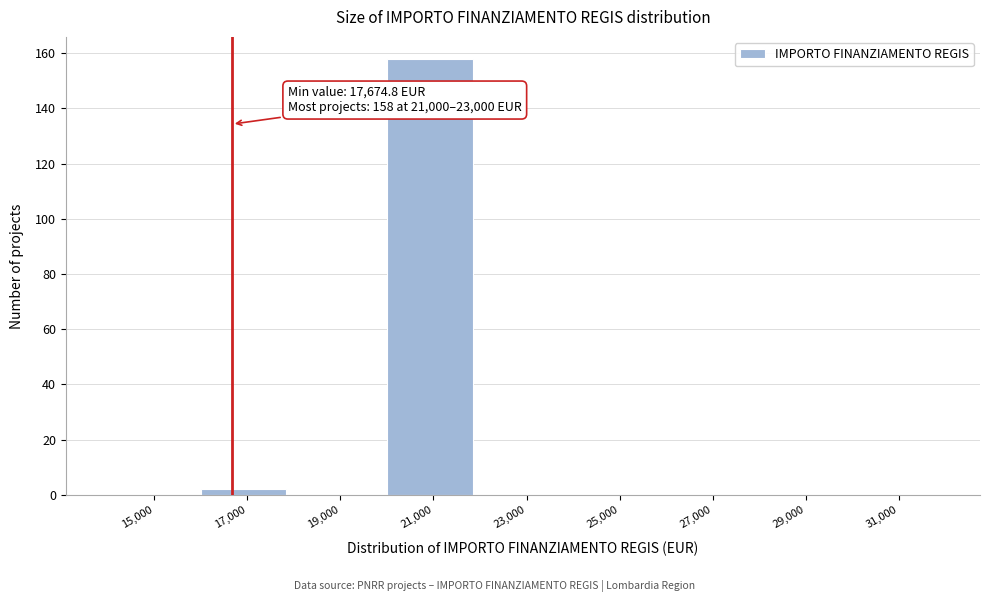

Reading right to left, extract all data points from this chart.

31,000=0	29,000=0	27,000=0	25,000=0	23,000=0	21,000=158	19,000=0	17,000=2	15,000=0